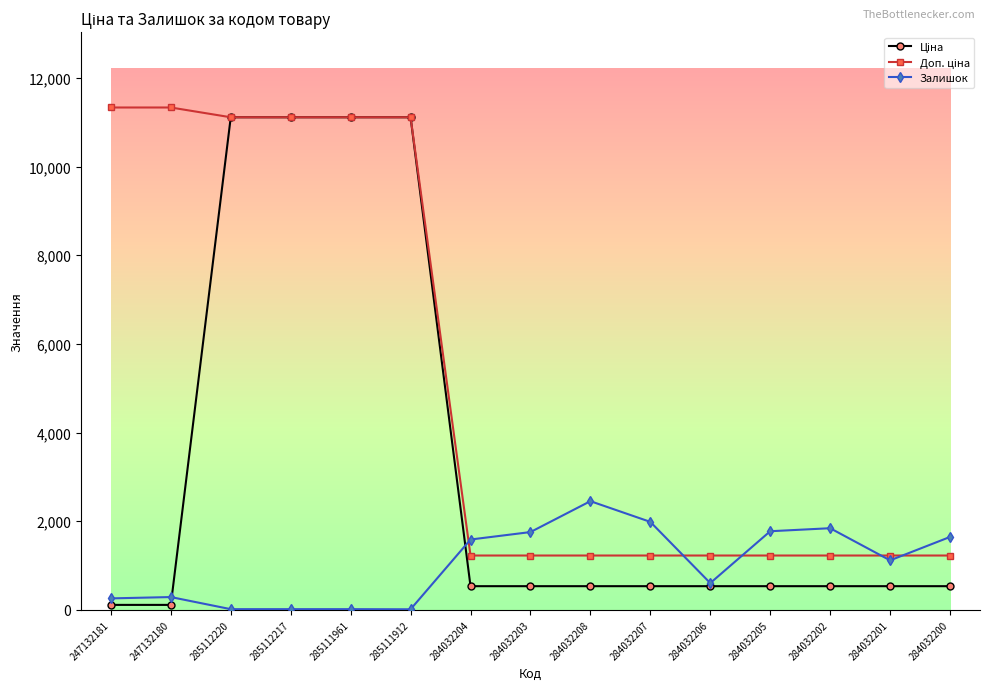

What is the maximum value shown in the chart?

11334.0